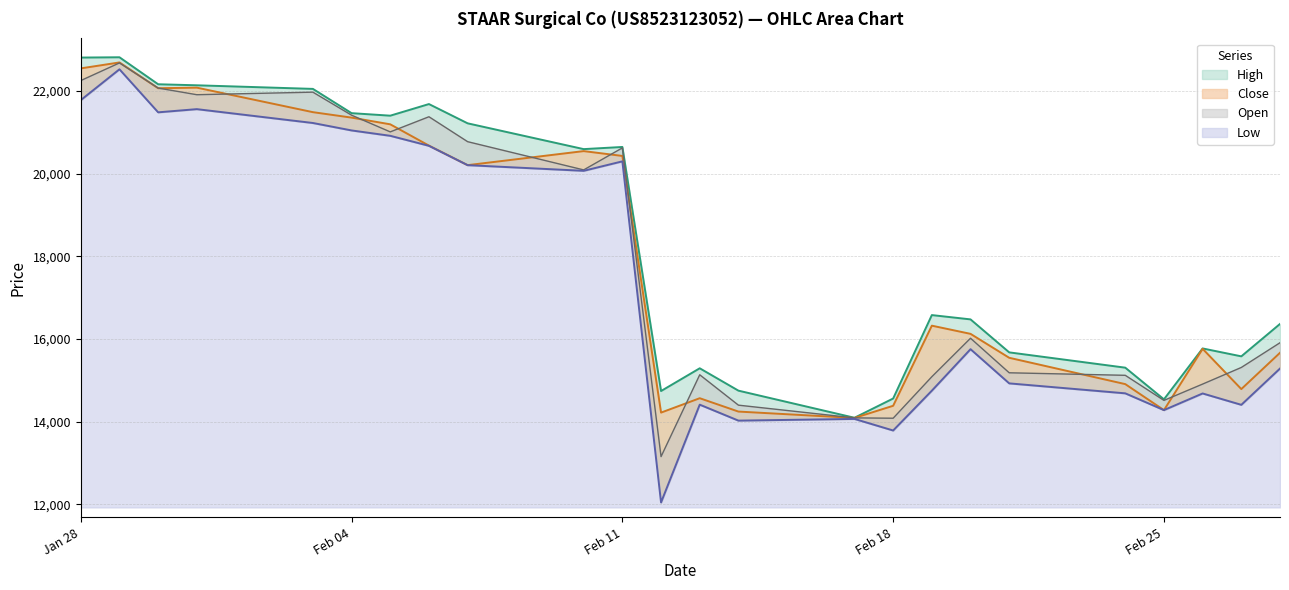

What position from the right is 28.02.2025?

1